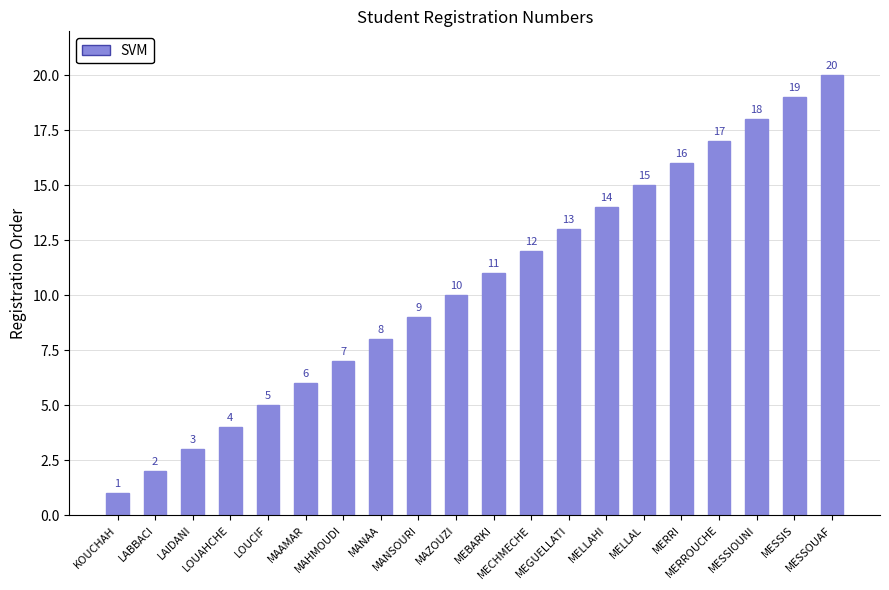

What is the value of the 3rd bar from the left?

3